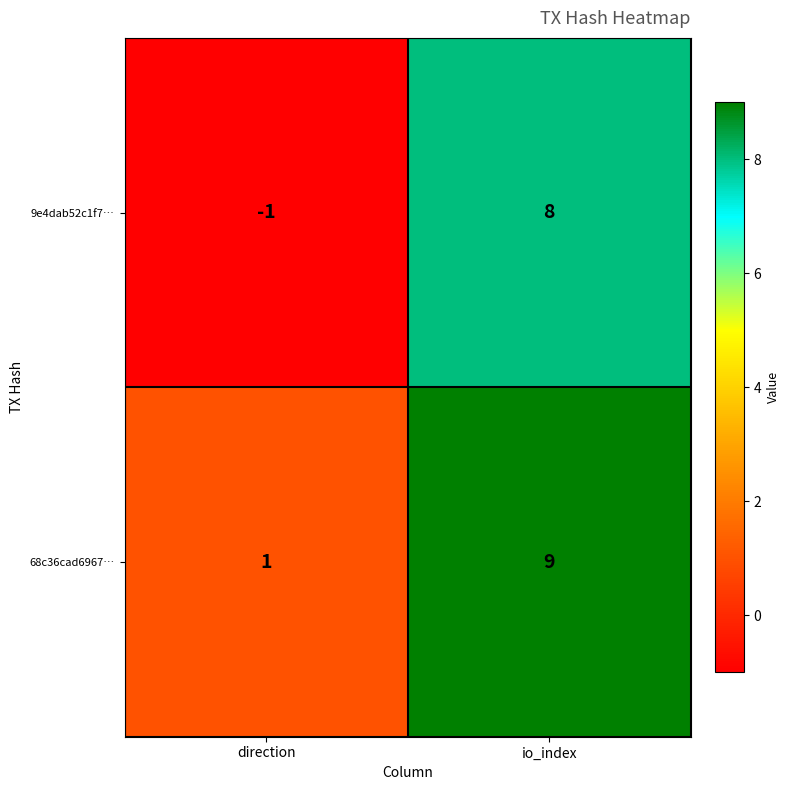

Rank the series by their maximum value, from highest to lowest.

68c36cad6967…, 9e4dab52c1f7…